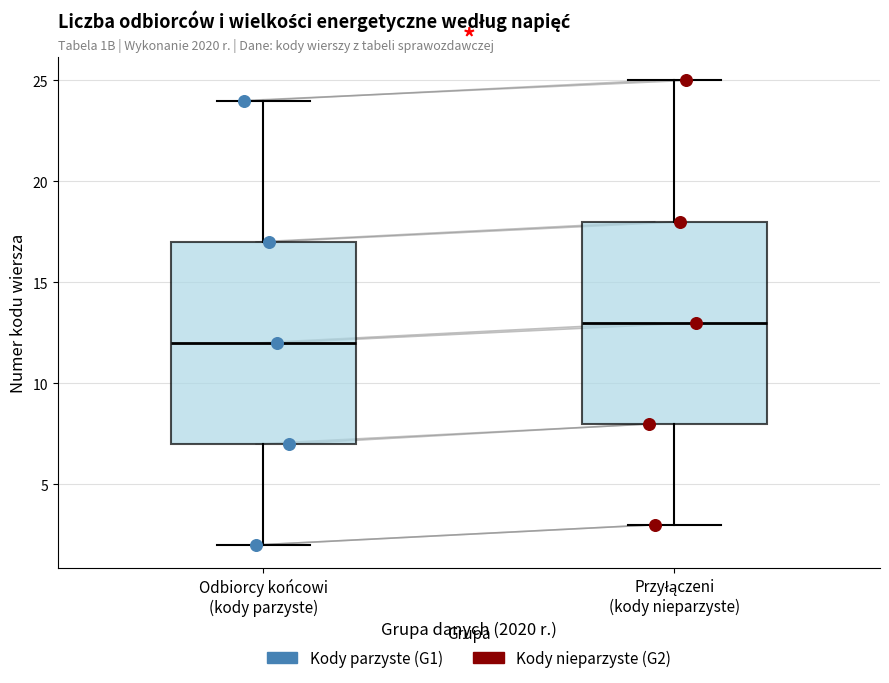

Where does the median line of the box for Przyłączeni (kody nieparzyste) sit on the y-axis? The values are not printed on the chart, so give them approximately, as read against the axis.

13